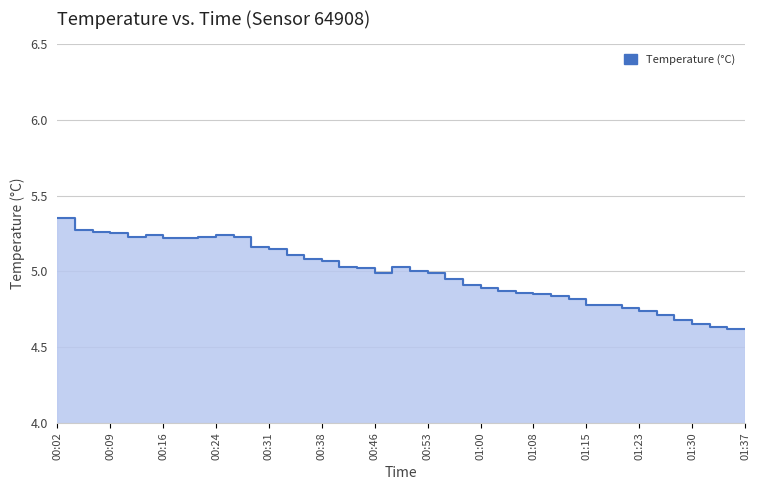

The value at 00:21 is 2.4. True or false?

False